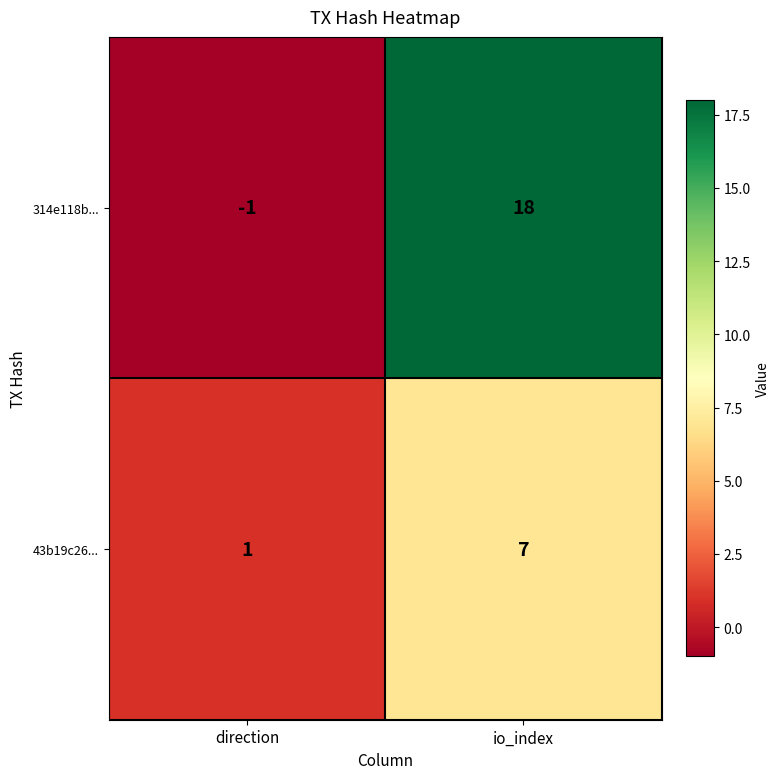

Reading left to right, what are all the values shown in this chart?

314e118b...: direction=-1	io_index=18
43b19c26...: direction=1	io_index=7